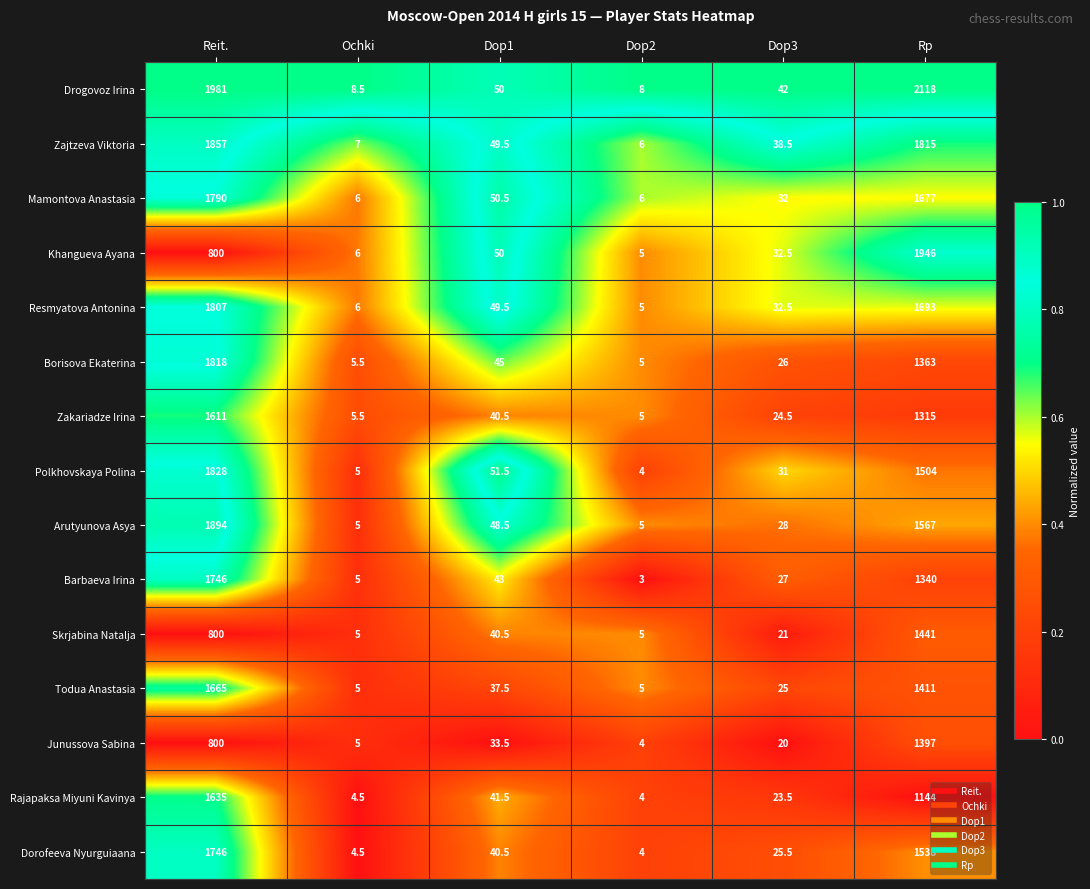

Is the value of Drogovoz Irina at Reit. greater than the value of Rajapaksa Miyuni Kavinya at Ochki?

Yes